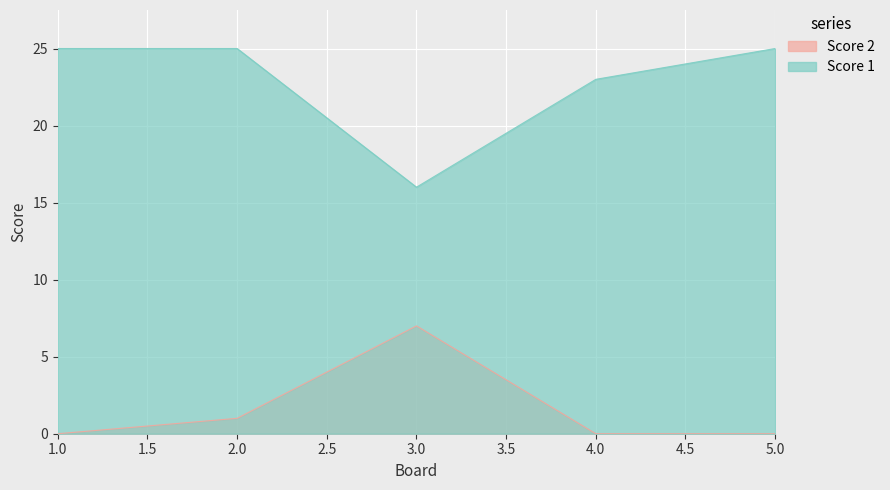

True or false: Score 1 has more than 0 points higher than both neighbors.

False